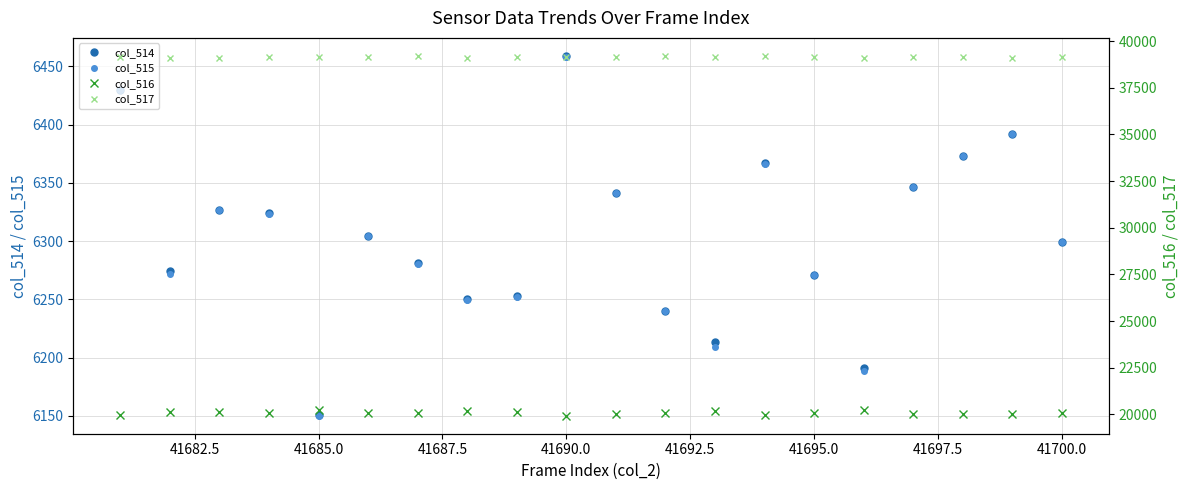

How many interior local peaks does the col_514 series have?

5